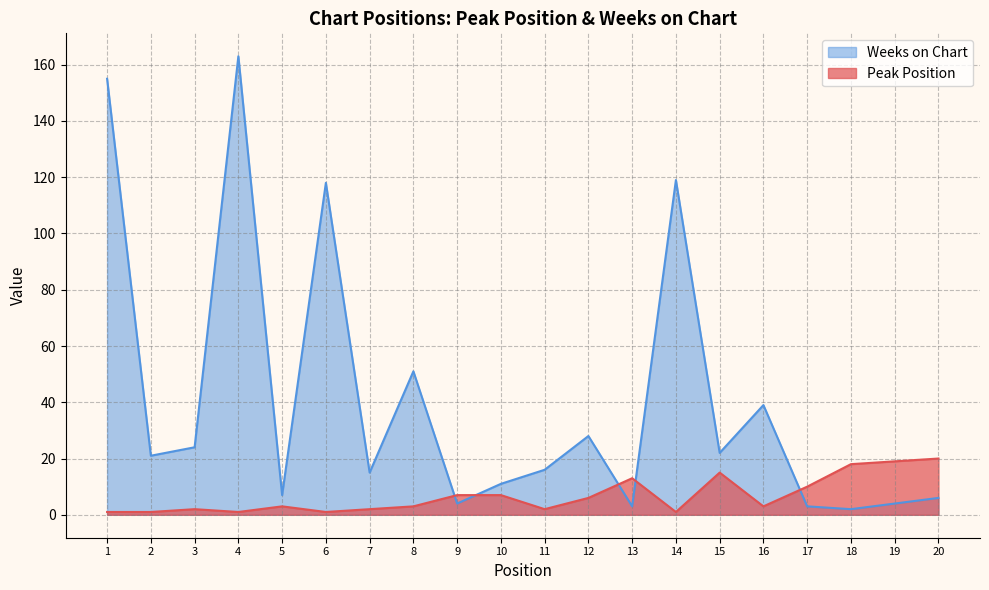

What is the total value across all series at 1?

156